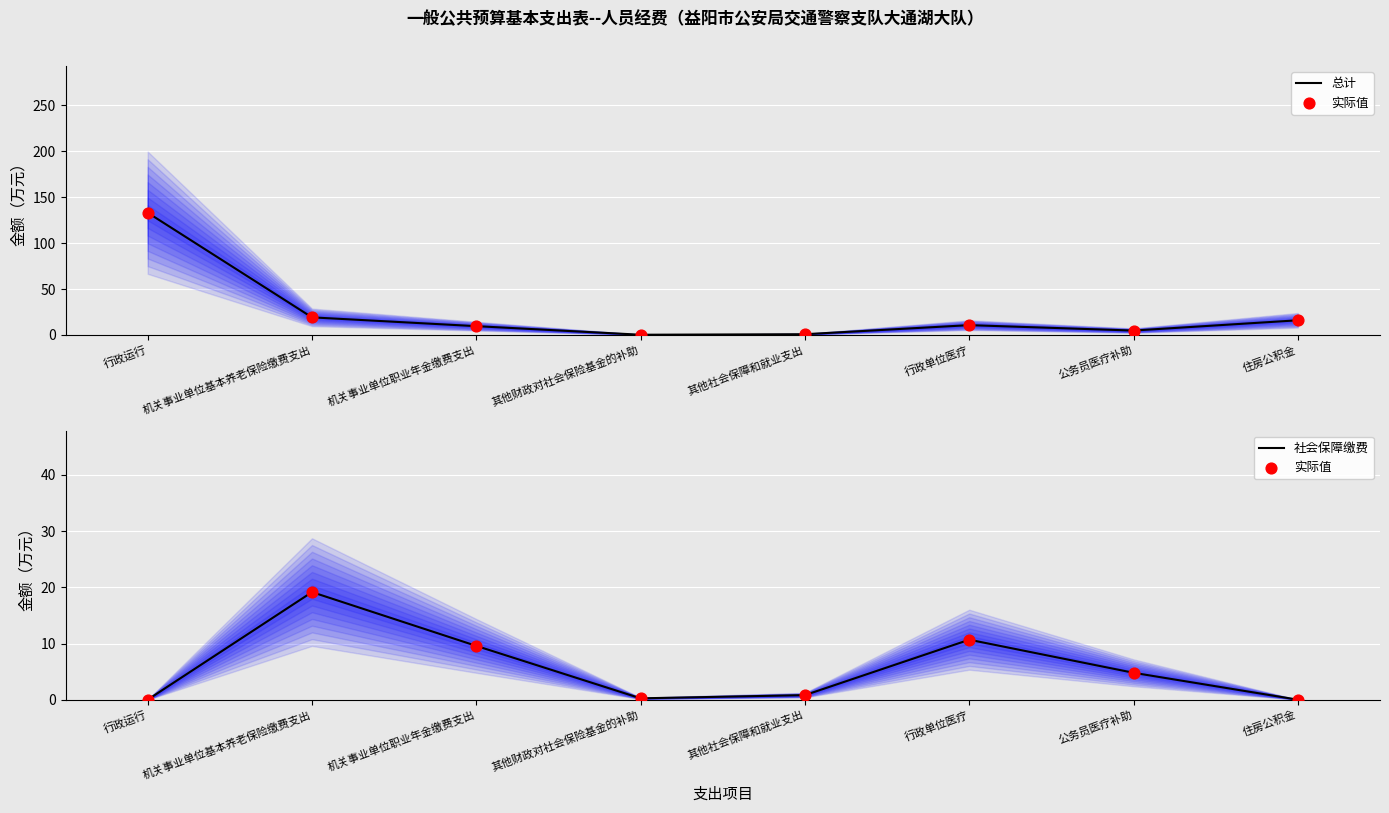

Is the value of 总计 at 其他财政对社会保险基金的补助 greater than the value of 实际值 at 其他社会保障和就业支出?

No